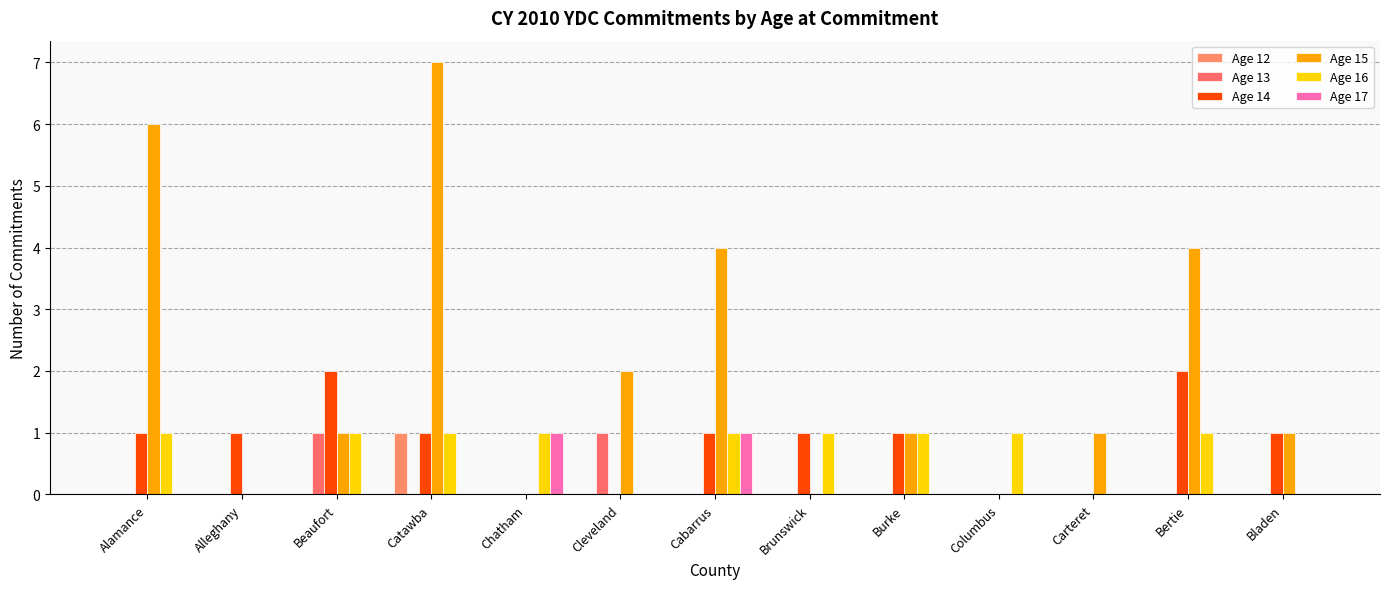

What is the difference between the maximum and minimum values in the Age 14 series?

2